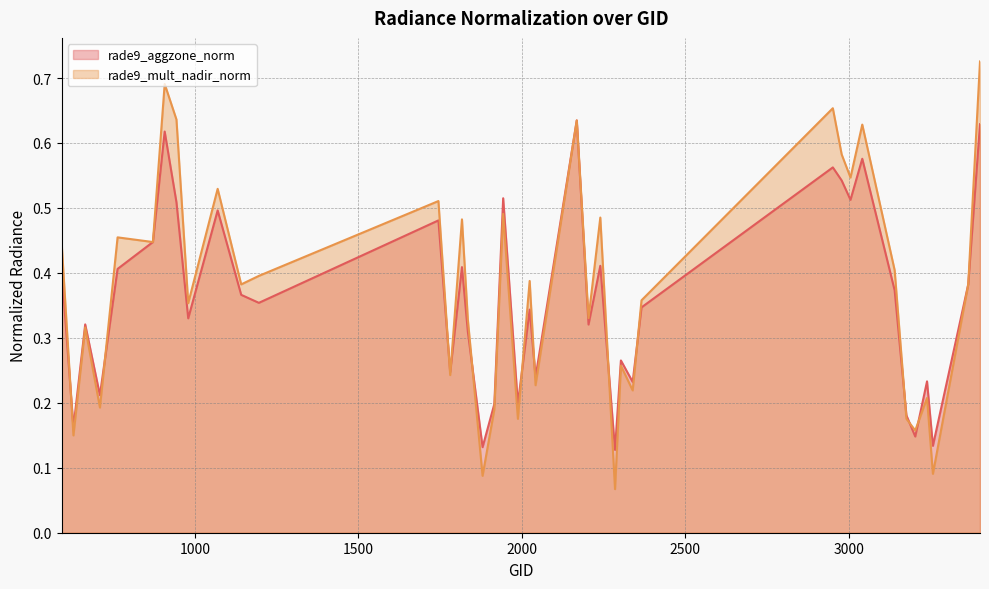

What is the average value of the rade9_mult_nadir_norm series?

0.4